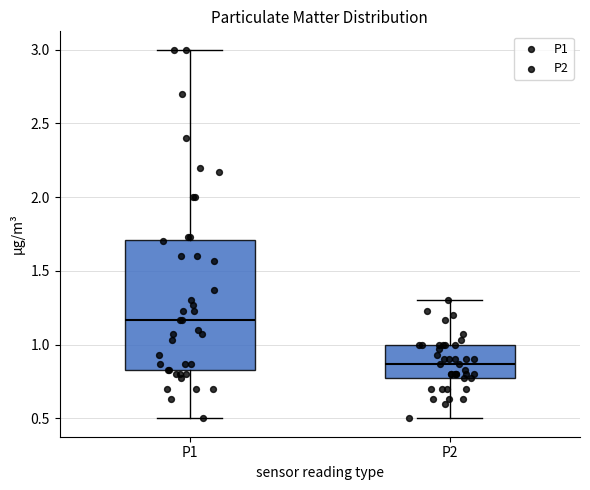

Where does the median line of the box for P2 sit on the y-axis? The values are not printed on the chart, so give them approximately, as read against the axis.

0.85